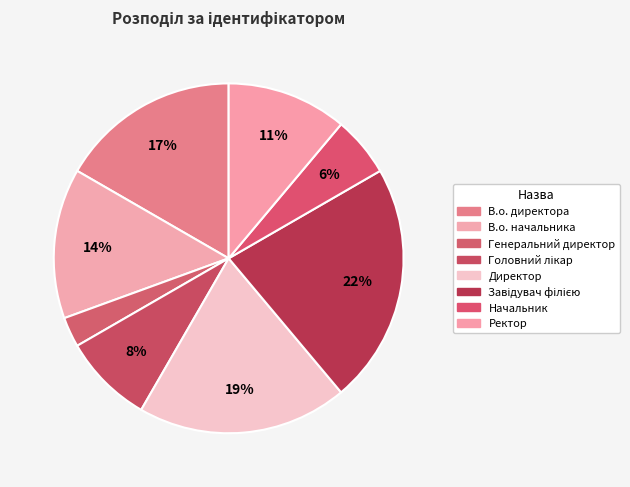

To the nearest percent, what percentage of the pie is В.о. директора?

17%